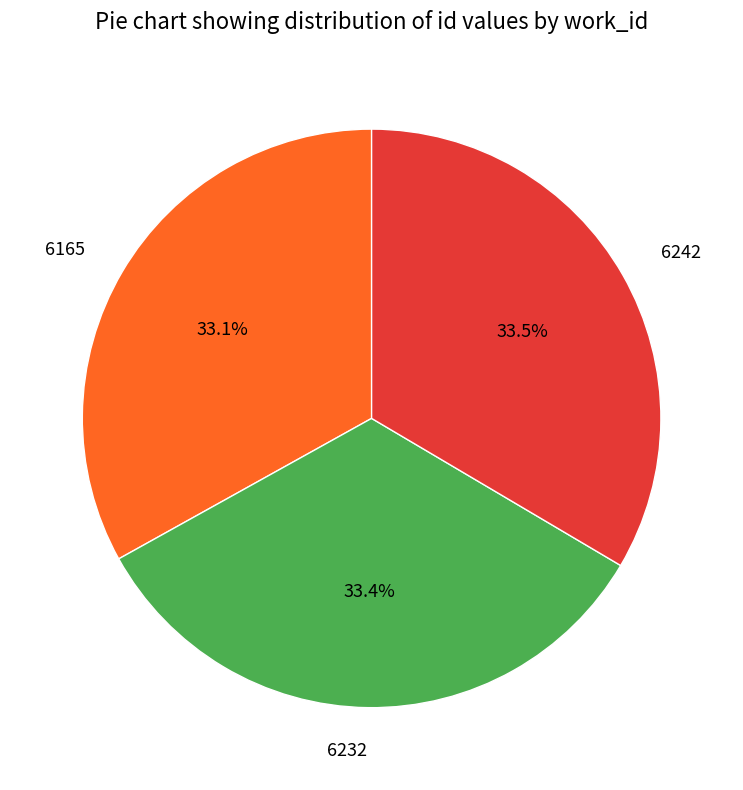

Combined, what portion of the pie is 6242 and 6165?

66.6%